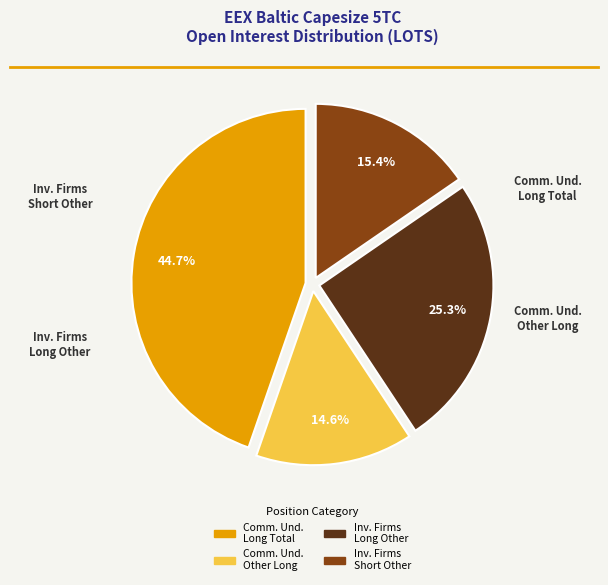

Is there any slice that represents more than half of the pie?

No